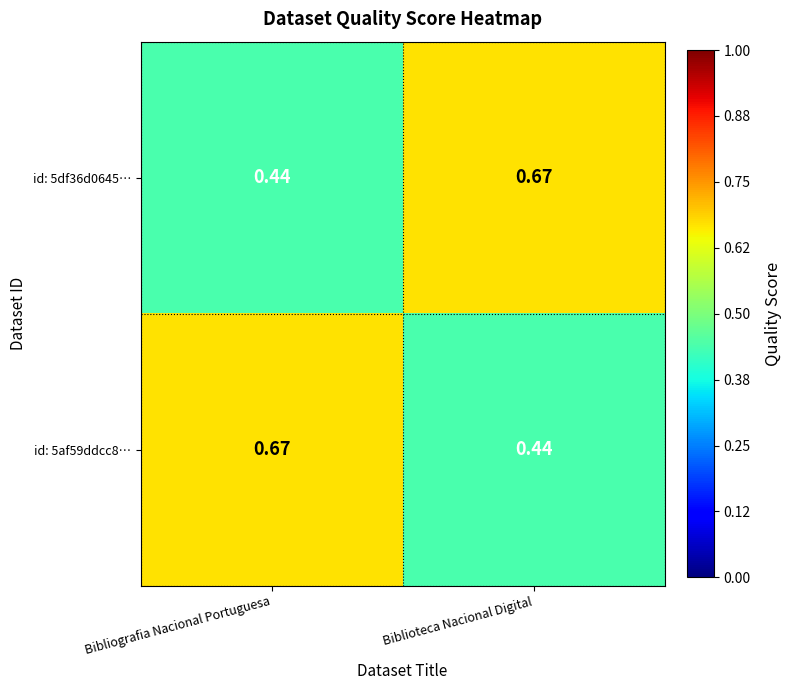

Is the value of id: 5af59ddcc8… at Biblioteca Nacional Digital greater than the value of id: 5df36d0645… at Biblioteca Nacional Digital?

No